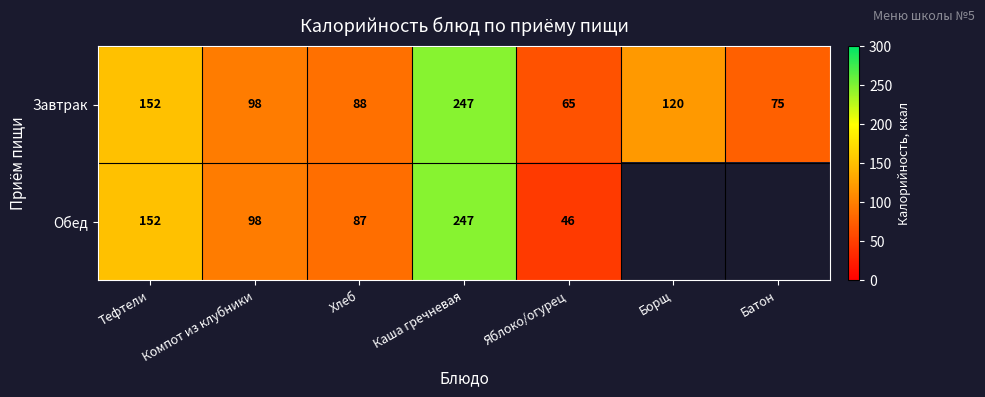

Where does the Завтрак series first go above 98?

Тефтели